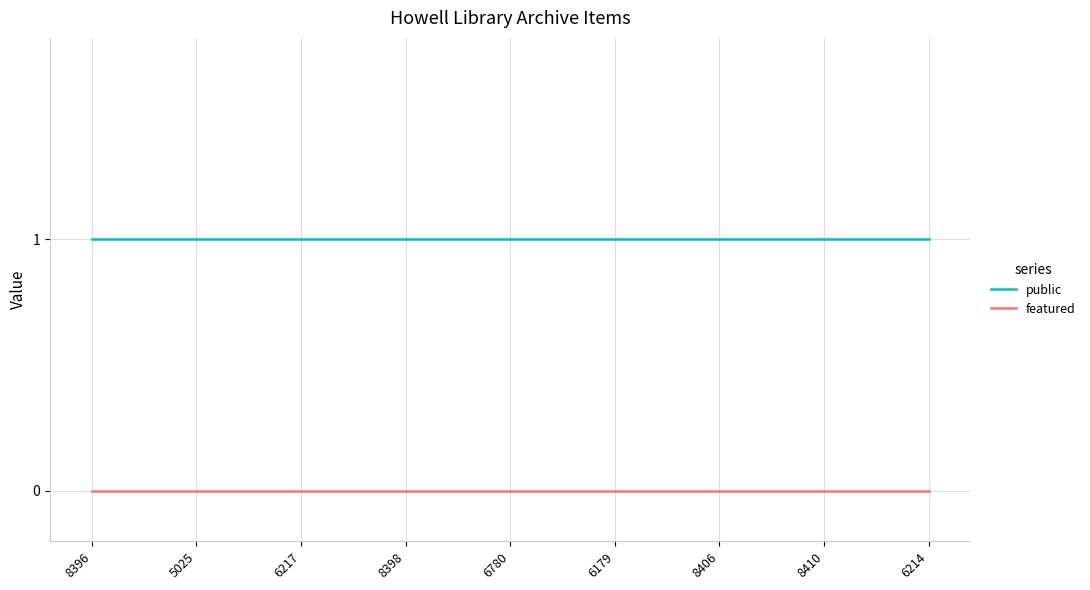

Reading right to left, extract all data points from this chart.

public: 1	1	1	1	1	1	1	1	1
featured: 0	0	0	0	0	0	0	0	0